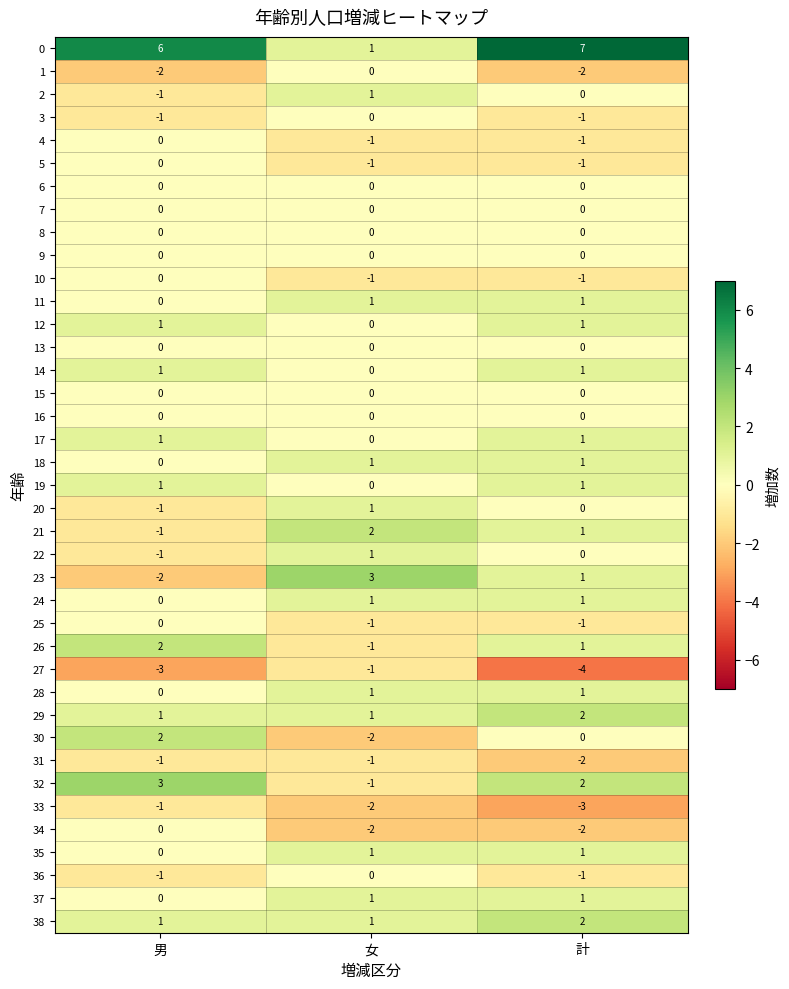

What is the highest value of the 32 series?

3